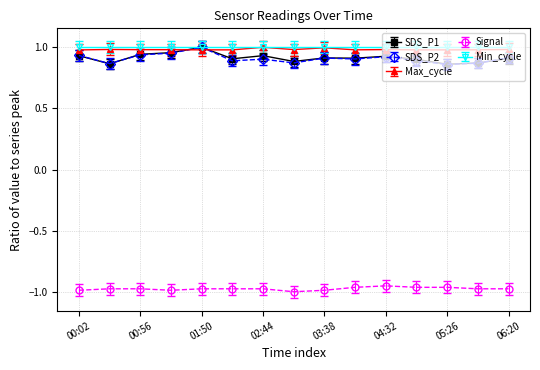

What are all the series names shown in the legend?

SDS_P1, SDS_P2, Max_cycle, Signal, Min_cycle